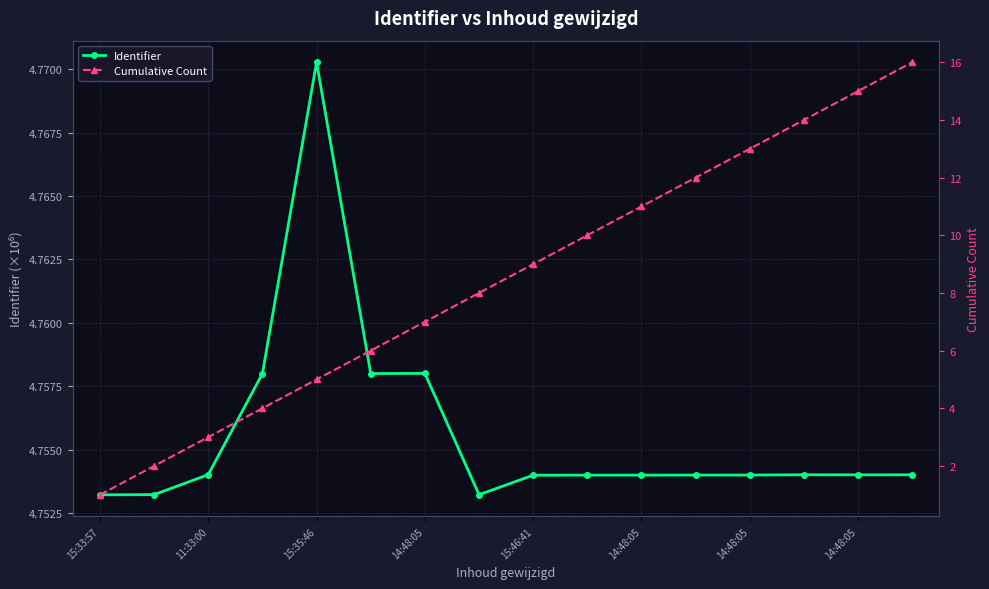

How many times do Identifier and Cumulative Count cross each other?

1